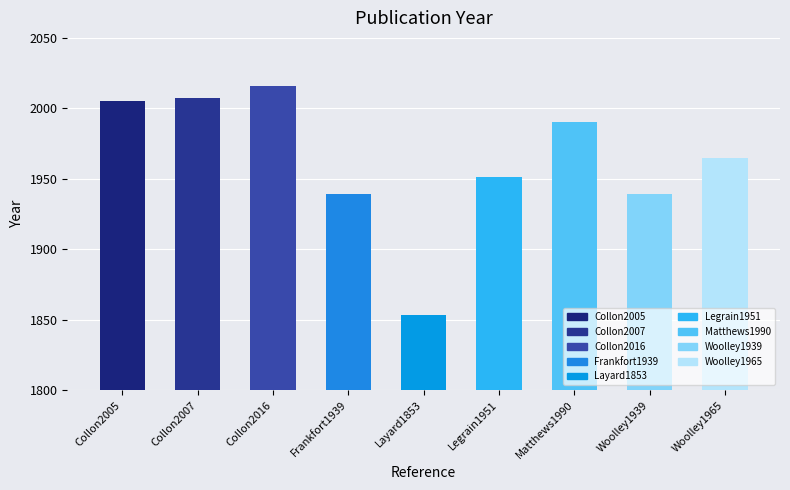

What is the difference between the maximum and minimum values?

163